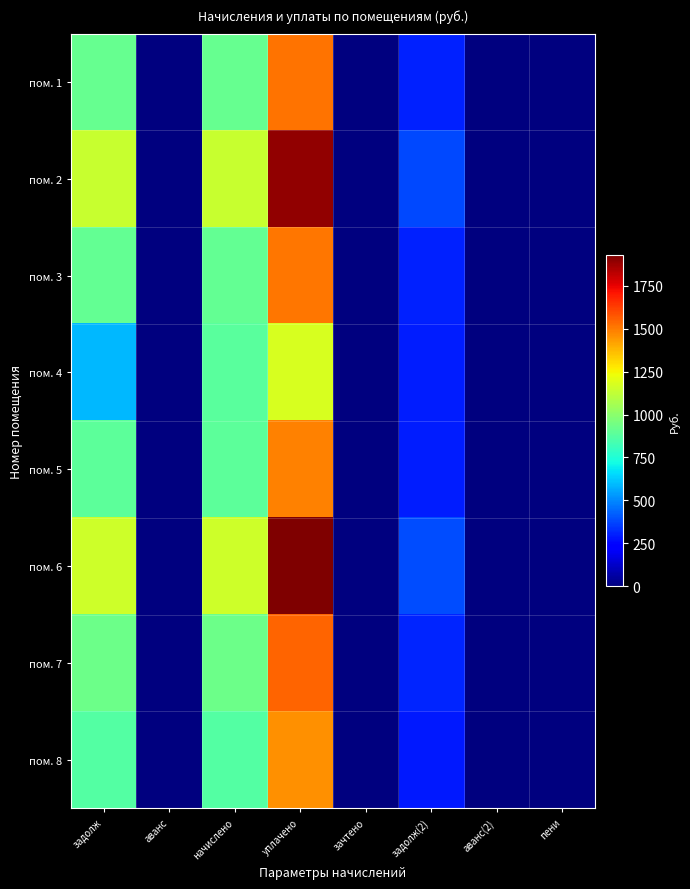

Reading left to right, list all the values displayed in this chart.

пом. 1: задолж=911.5	аванс=0.0	начислено=911.5	уплачено=1519.2	зачтено=0.0	задолж(2)=303.8	аванс(2)=0.0	пени=0.0
пом. 2: задолж=1136.2	аванс=0.0	начислено=1136.2	уплачено=1893.6	зачтено=0.0	задолж(2)=378.7	аванс(2)=0.0	пени=0.0
пом. 3: задолж=905.0	аванс=0.0	начислено=905.0	уплачено=1508.4	зачтено=0.0	задолж(2)=301.7	аванс(2)=0.0	пени=0.0
пом. 4: задолж=590.4	аванс=0.0	начислено=885.6	уплачено=1180.8	зачтено=0.0	задолж(2)=295.2	аванс(2)=0.0	пени=0.0
пом. 5: задолж=889.9	аванс=0.0	начислено=889.9	уплачено=1483.2	зачтено=0.0	задолж(2)=296.6	аванс(2)=0.0	пени=0.0
пом. 6: задолж=1155.6	аванс=0.0	начислено=1155.6	уплачено=1926.0	зачтено=0.0	задолж(2)=385.2	аванс(2)=0.0	пени=0.0
пом. 7: задолж=928.8	аванс=0.0	начислено=928.8	уплачено=1548.0	зачтено=0.0	задолж(2)=309.6	аванс(2)=0.0	пени=0.0
пом. 8: задолж=872.6	аванс=0.0	начислено=872.6	уплачено=1454.4	зачтено=0.0	задолж(2)=290.9	аванс(2)=0.0	пени=0.0